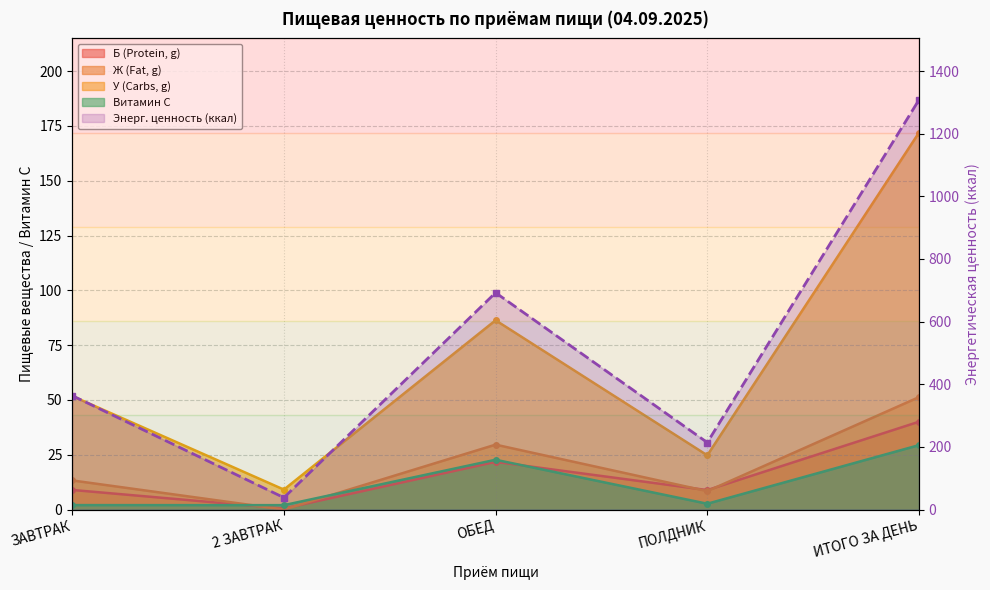

What is the ratio of the value at 2 ЗАВТРАК to the value at ОБЕД?

0.1